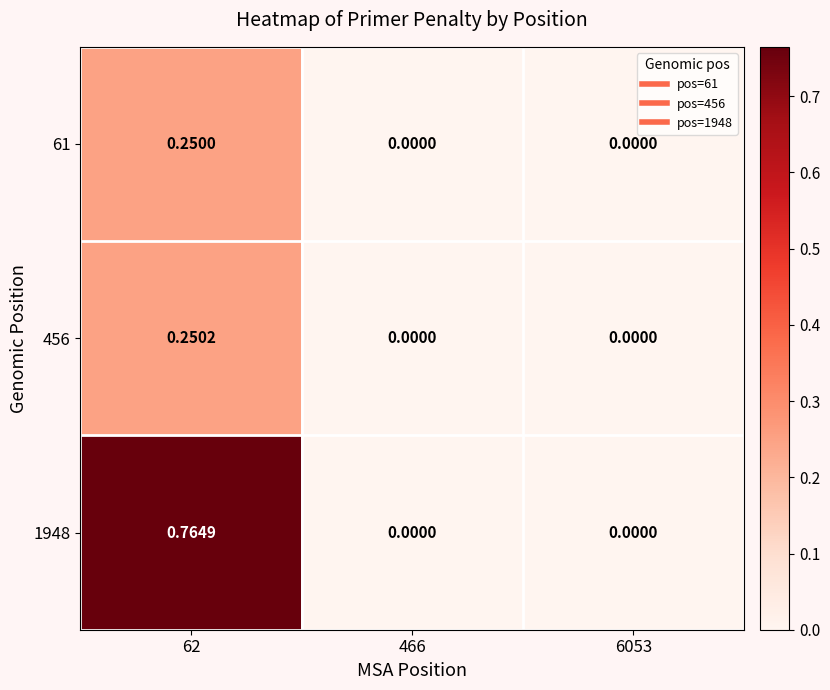

How many series are shown in this chart?

3